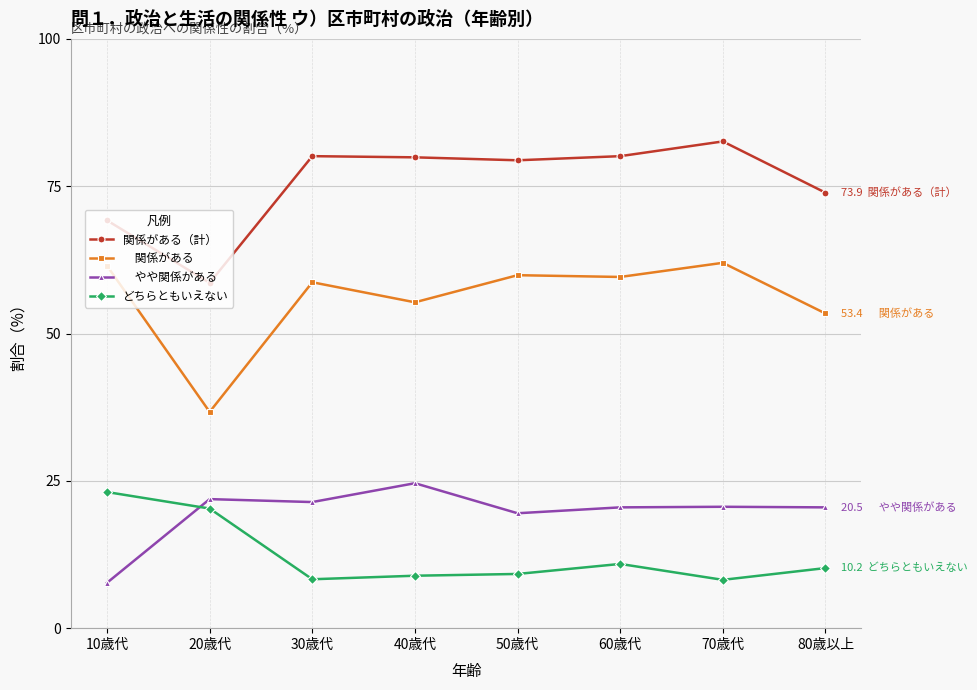

What is the label of the 2nd point from the left?

20歳代